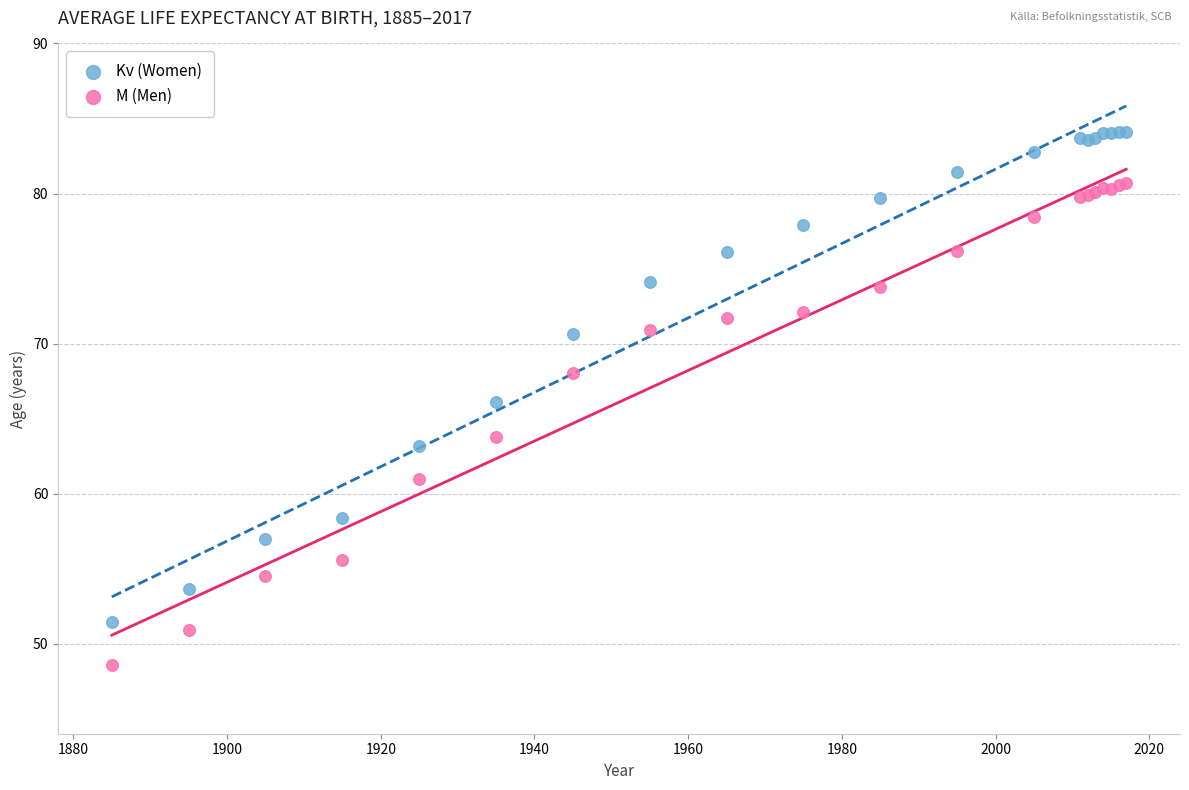

Which series has the largest Y range (max minus min)?

Kv (Women)